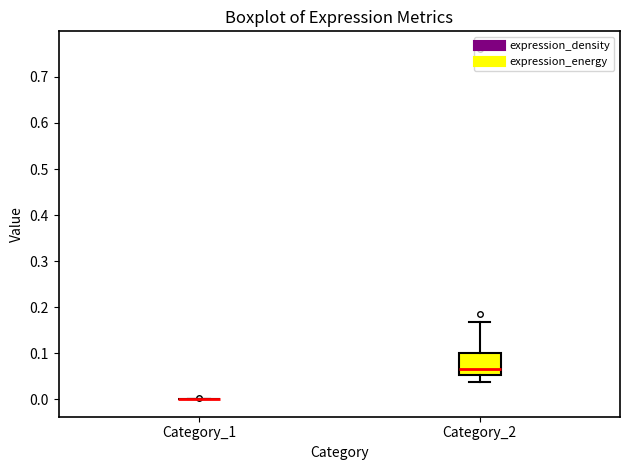

Which box is the tallest, from its lower edge to its upper edge?

Category_2